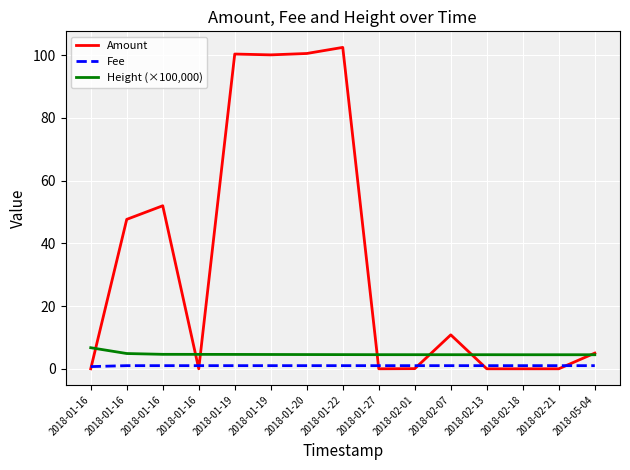

What is the greatest value displayed?

102.5